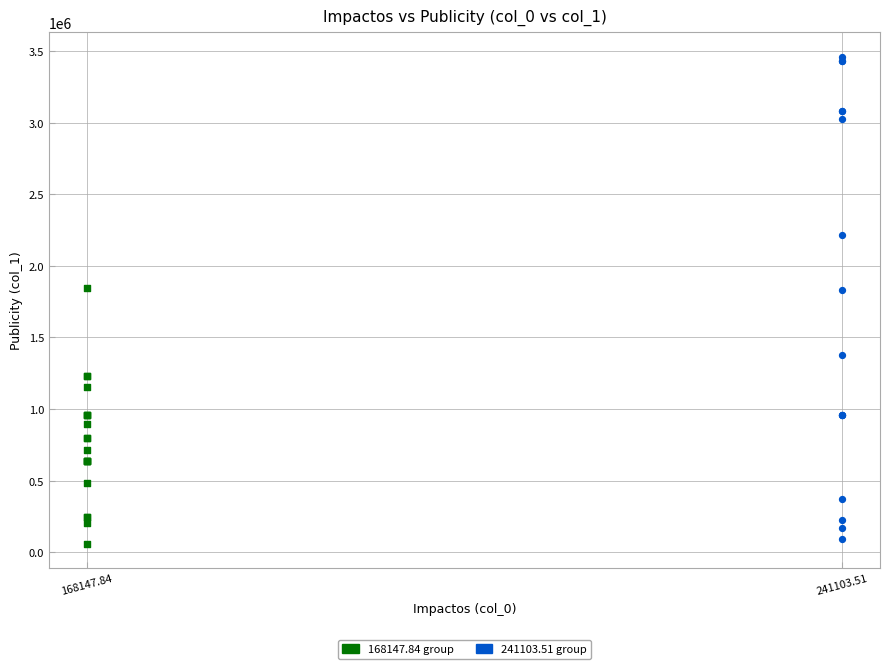

Which series has the largest Y range (max minus min)?

241103.51 group